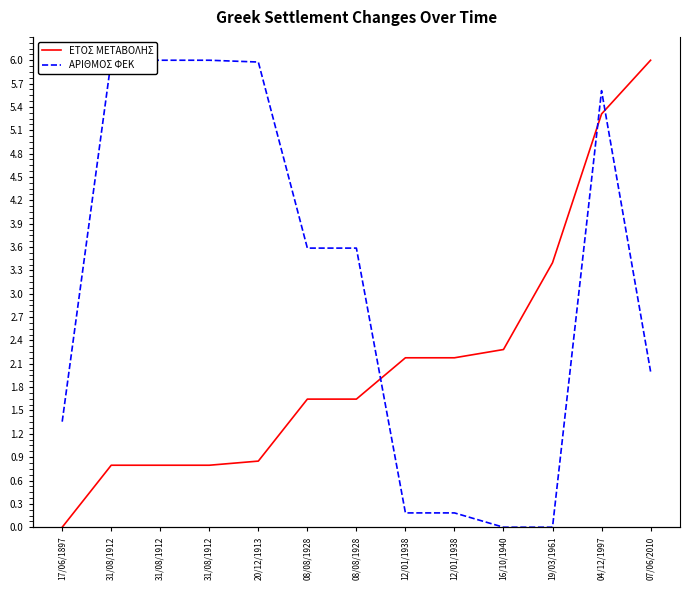

How many data points in ΑΡΙΘΜΟΣ ΦΕΚ are above 3?

7